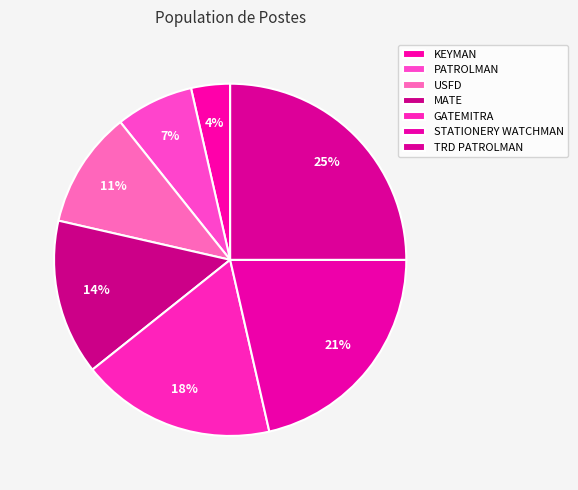

Between USFD and GATEMITRA, which is larger?

GATEMITRA